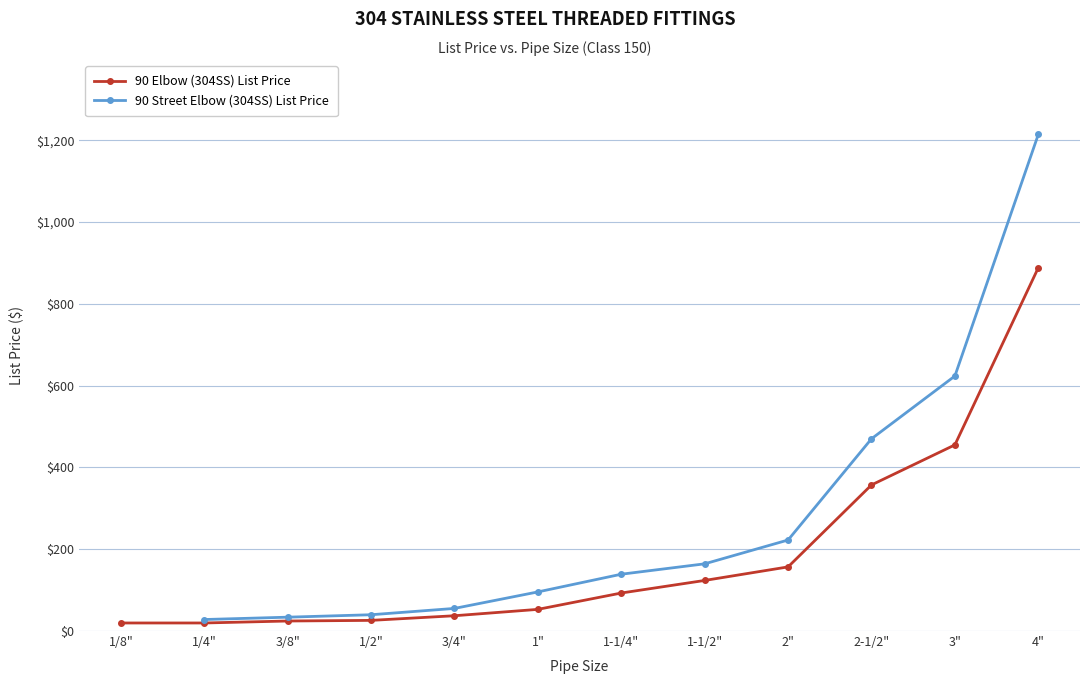

What is the average value?

187.9